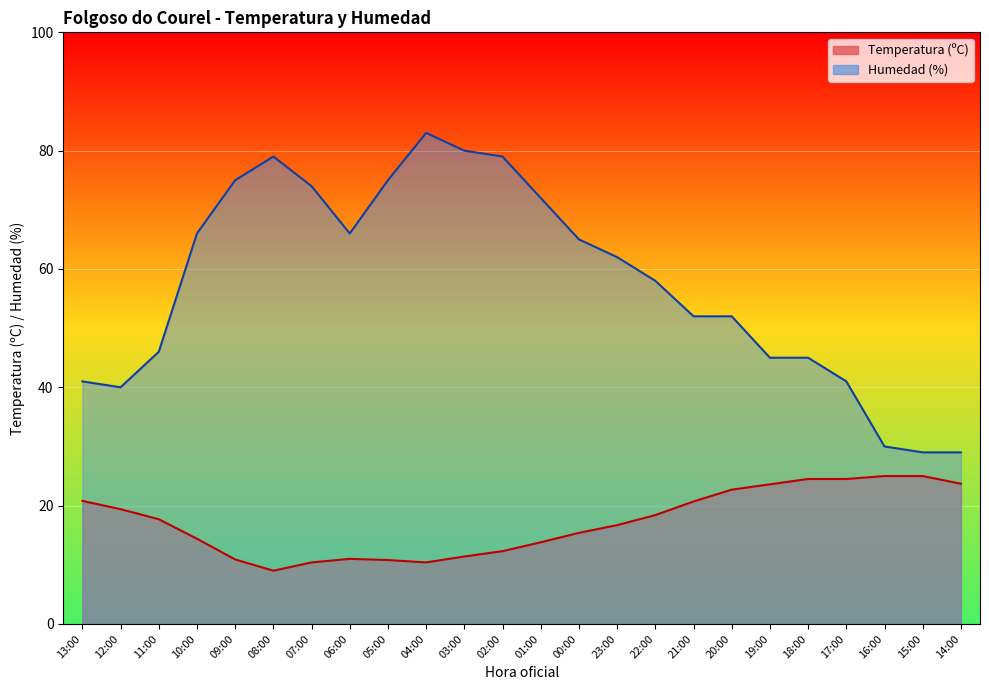

True or false: Temperatura (ºC) has a value of 7.2 at 20:00.

False